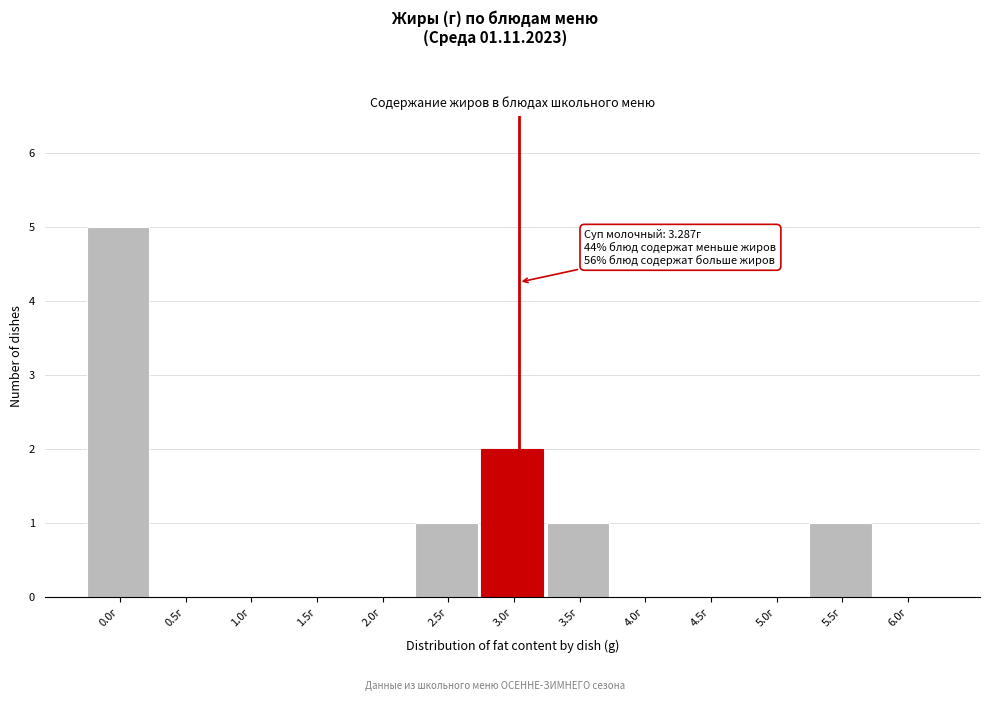

Reading right to left, transcribe all the data shown in this chart.

6.0г=0	5.5г=1	5.0г=0	4.5г=0	4.0г=0	3.5г=1	3.0г=2	2.5г=1	2.0г=0	1.5г=0	1.0г=0	0.5г=0	0.0г=5